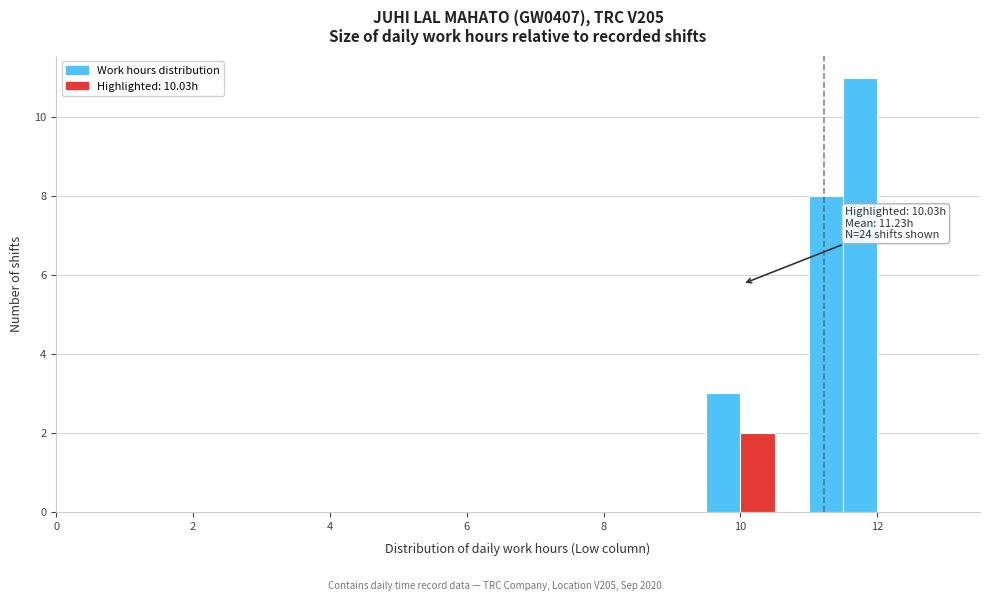

Read against the x-axis, roughly where is the centre of the tallest bar?

11.8